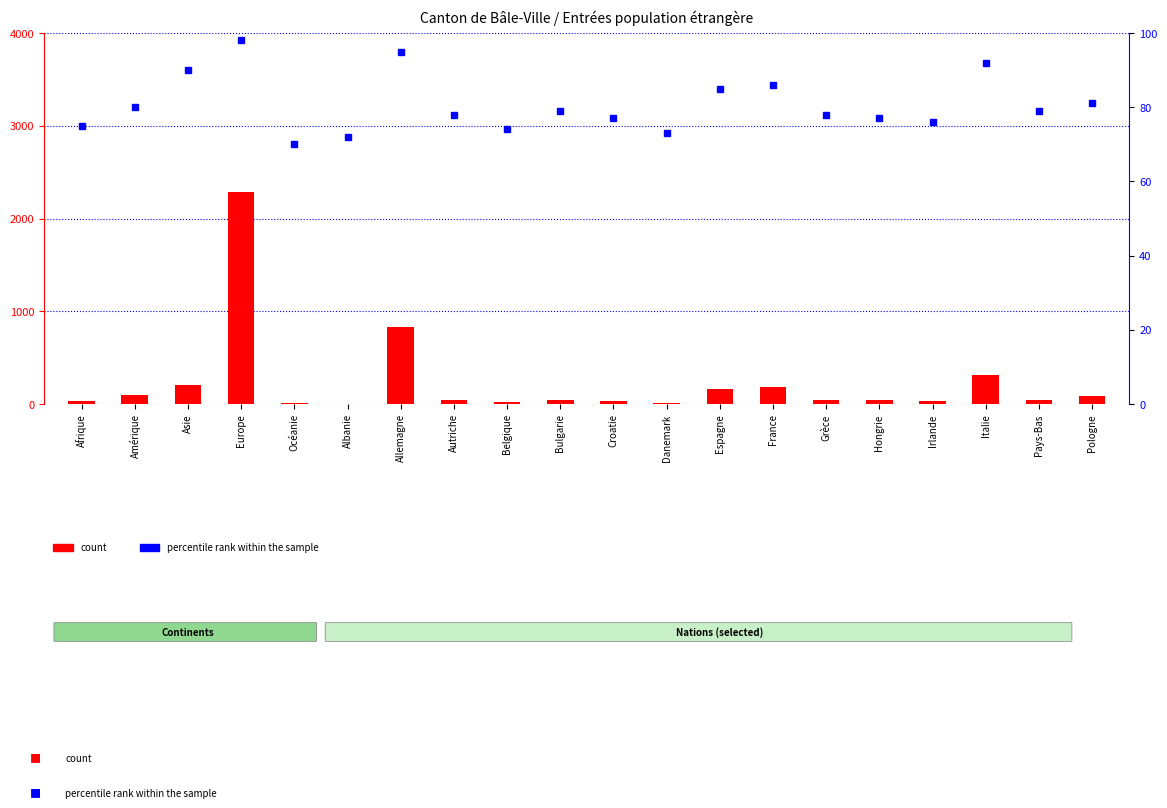

Rank the series by their average value, from lowest to highest.

percentile rank within the sample, count